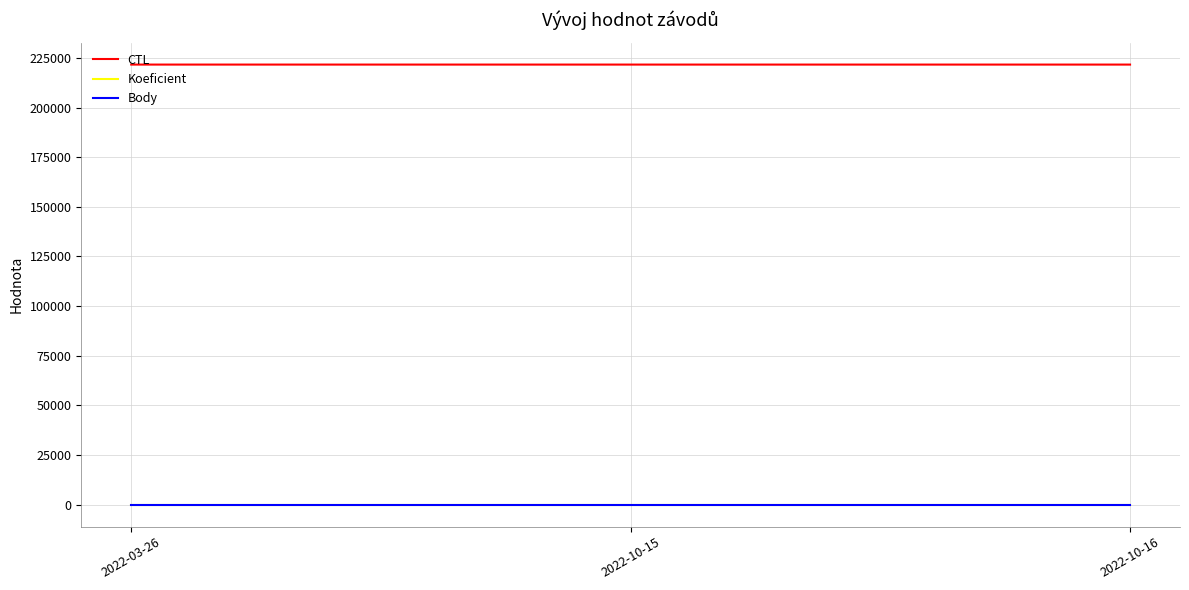

What is the difference between the highest and lowest values at 2022-10-16?

221628